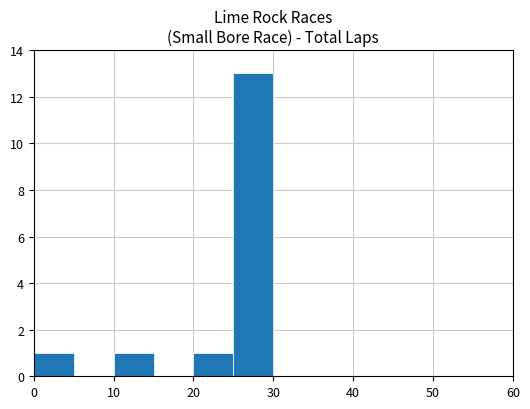

What is the sum of all values?

16